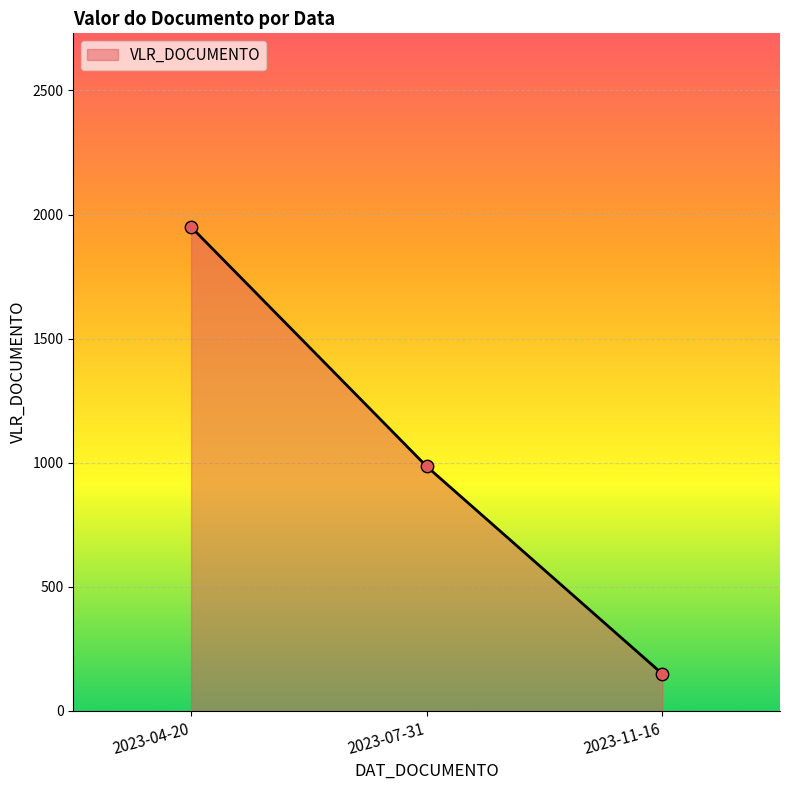

Which has a higher value, 2023-07-31 or 2023-11-16?

2023-07-31